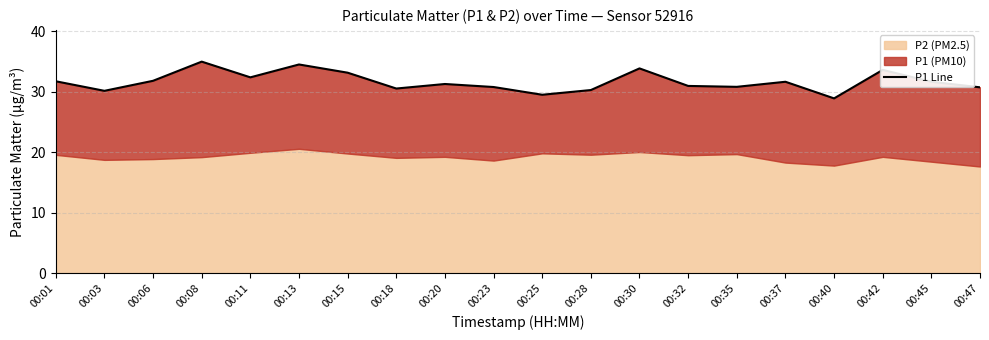

What is the approximate value at 00:45?

31.7